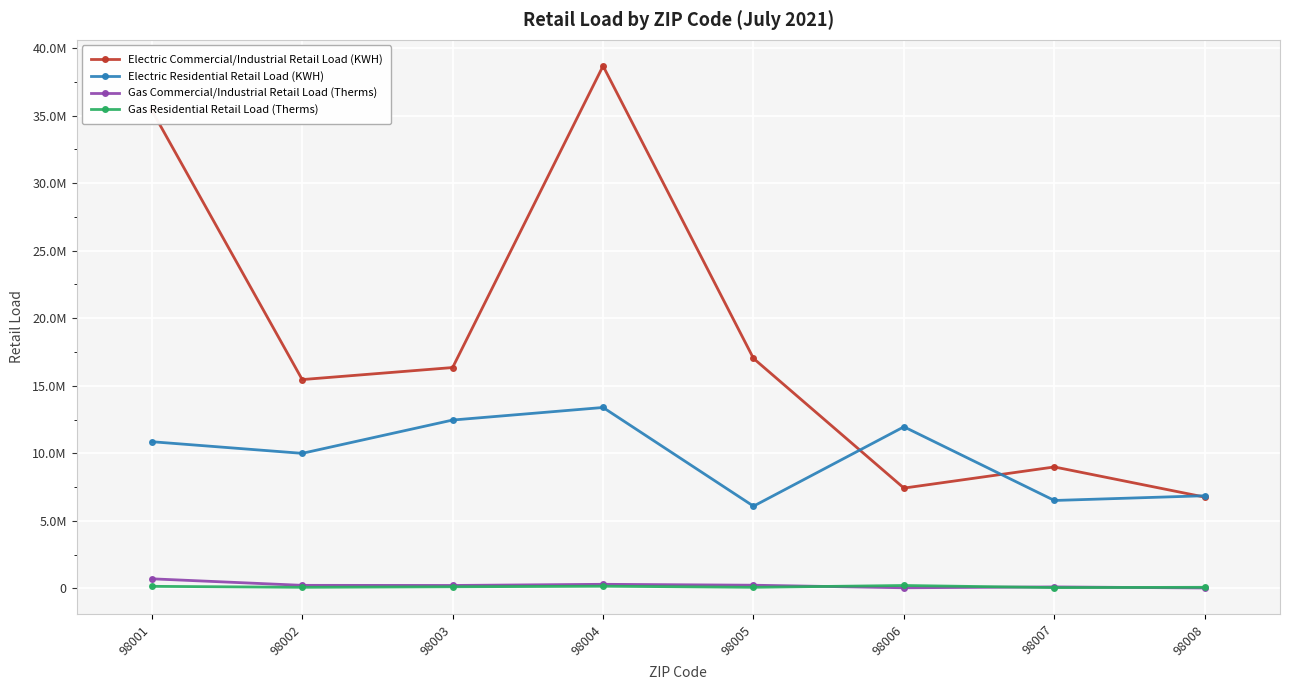

Is this an area chart (filled region under the line)?

No